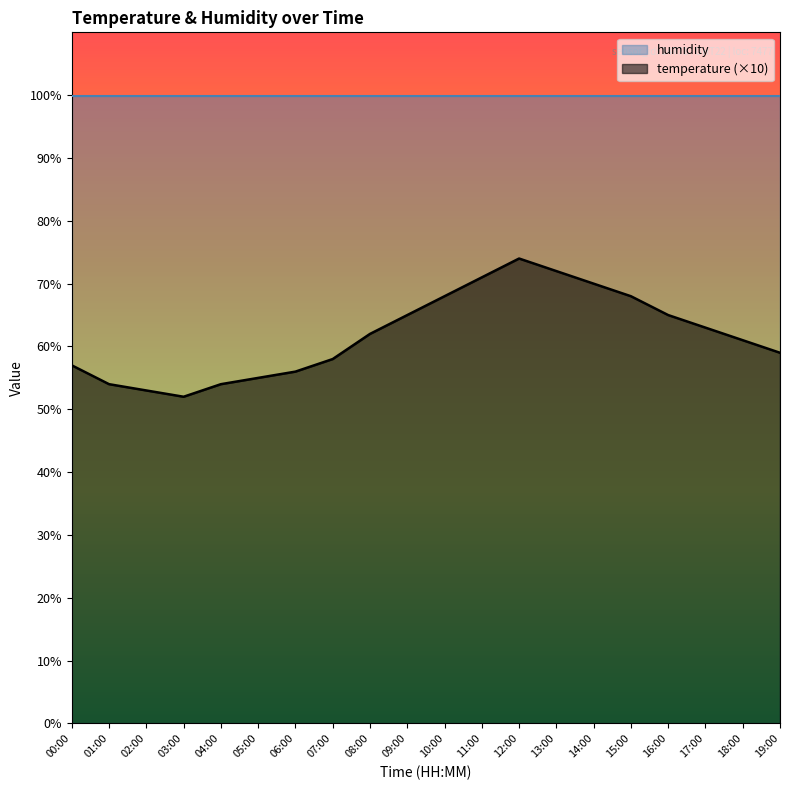

How many data points are above 62?

9